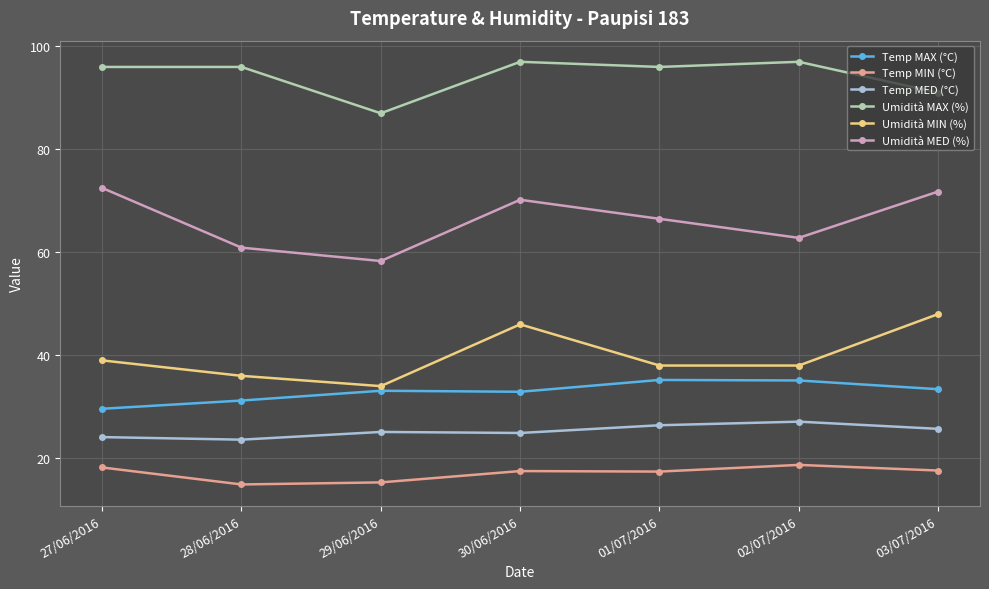

Between 29/06/2016 and 01/07/2016, which series saw the biggest shift?

Umidità MAX (%)